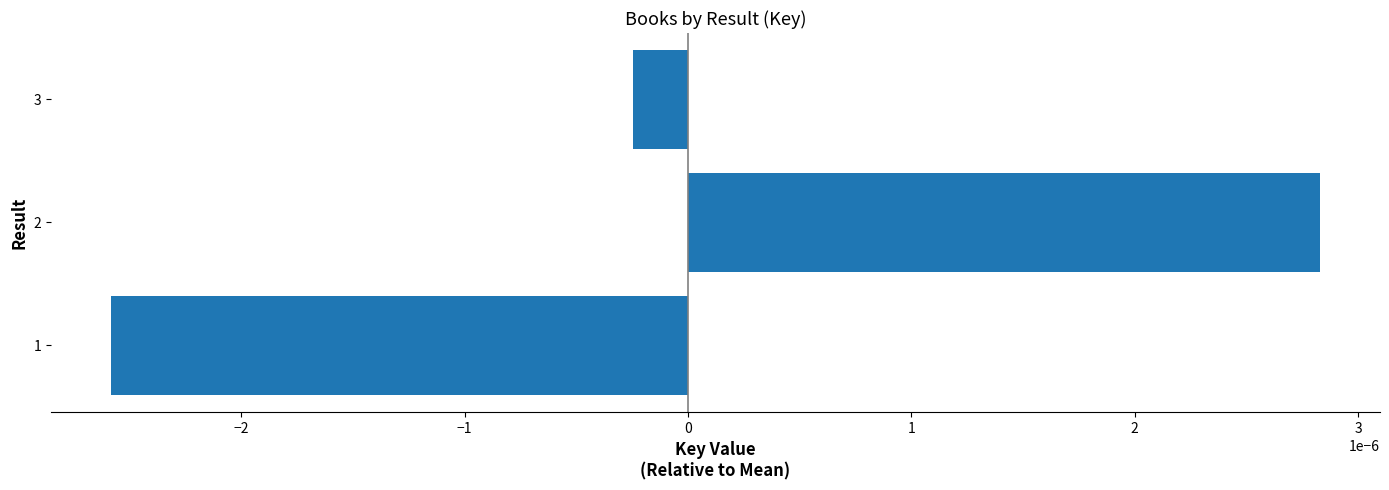

Rank the categories by value from highest to lowest.

2, 3, 1